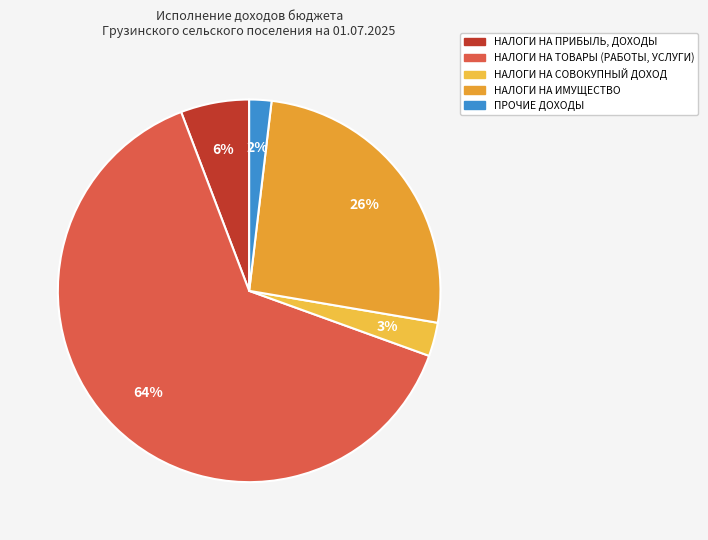

To the nearest percent, what is the combined percentage of НАЛОГИ НА ТОВАРЫ (РАБОТЫ, УСЛУГИ) and НАЛОГИ НА ПРИБЫЛЬ, ДОХОДЫ?

69%